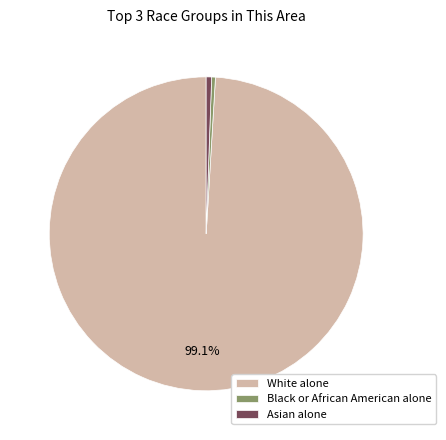

What is the largest slice in the pie chart?

White alone